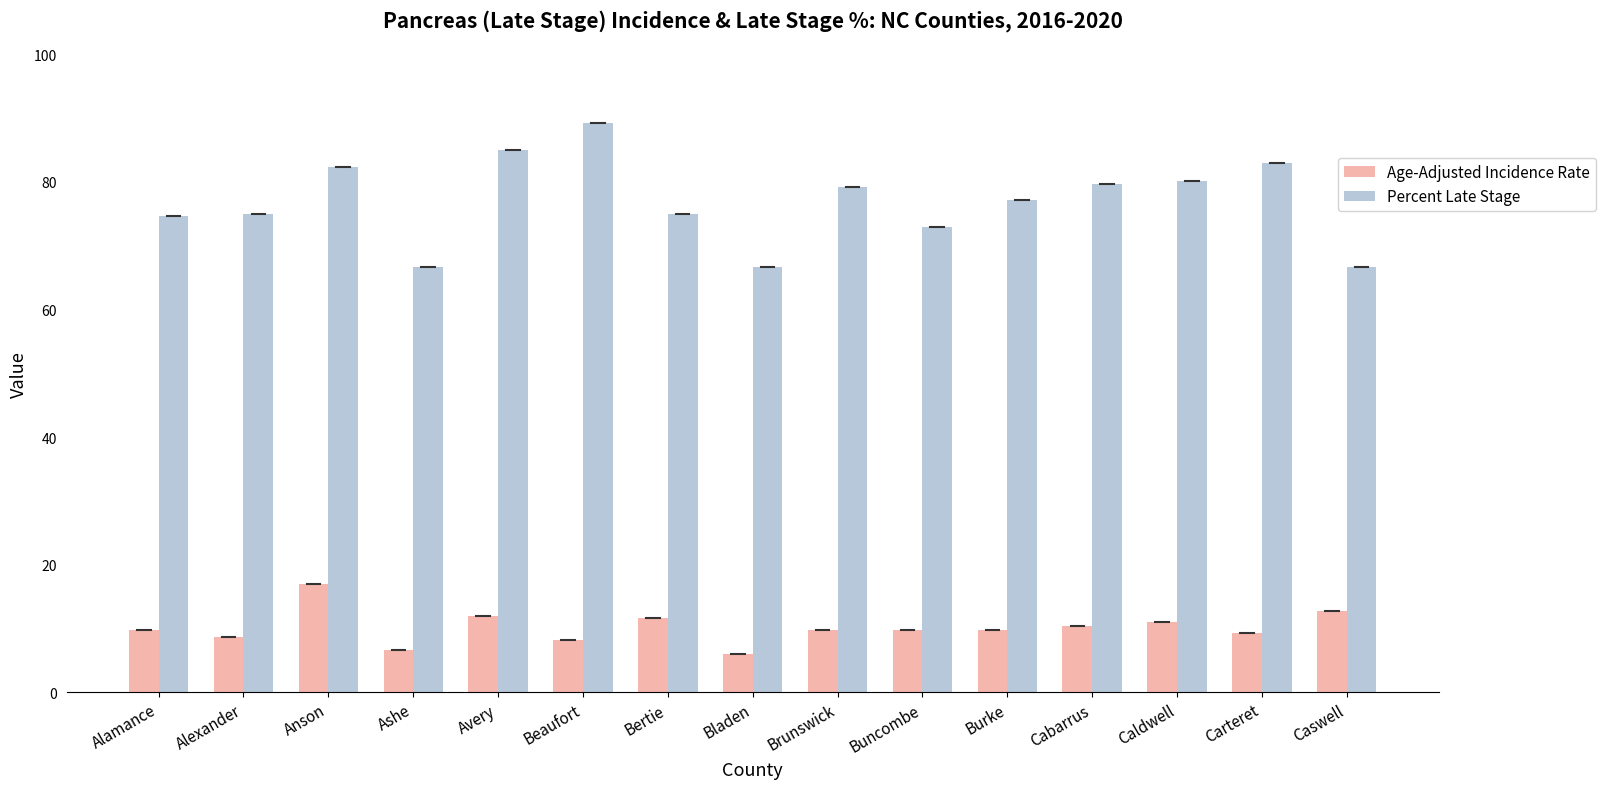

What is the sum of the Percent Late Stage values at Burke and Alexander?

152.1